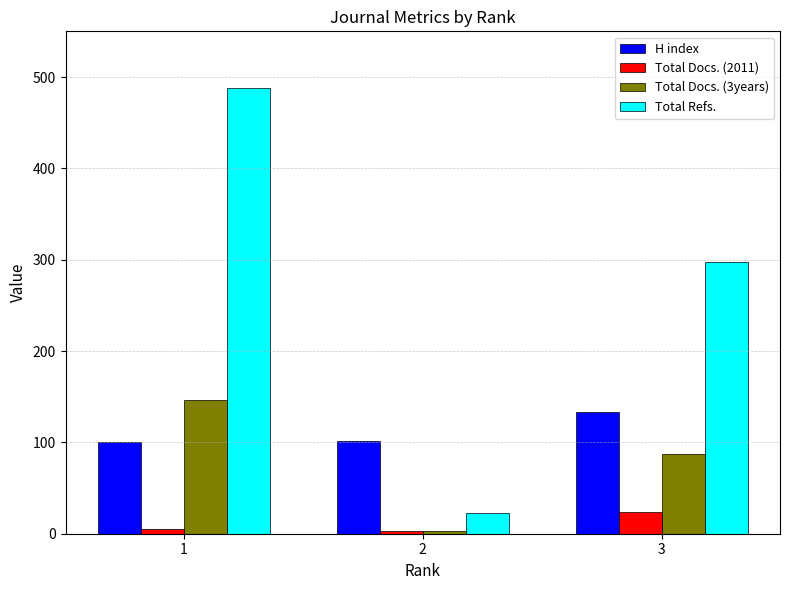

Count the number of data series in this chart.

4